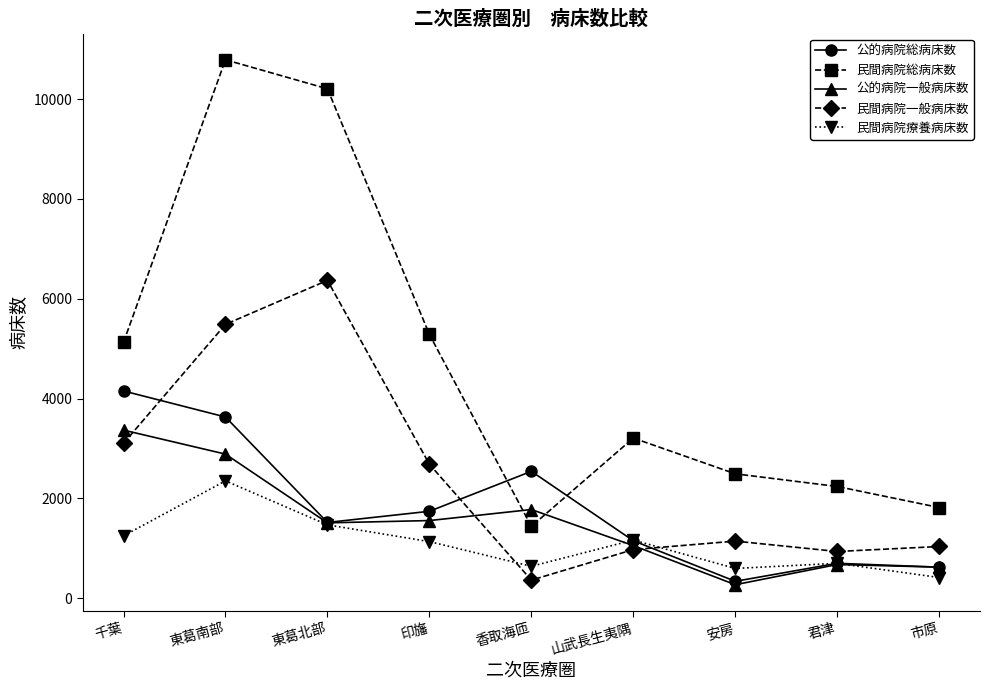

After their last crossing, which series has the higher values: 民間病院療養病床数 or 公的病院一般病床数?

公的病院一般病床数